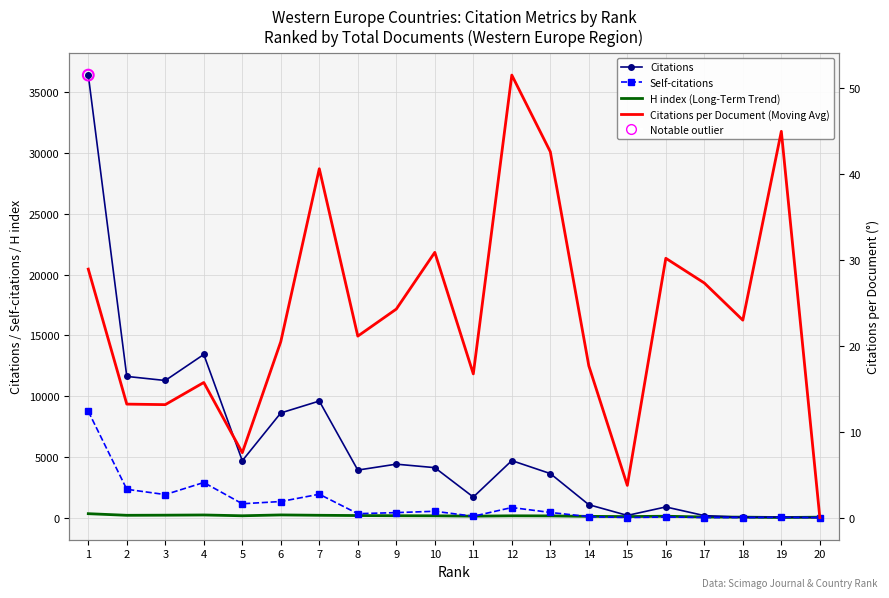

At how many categories does at least one series exceed 14387?

1